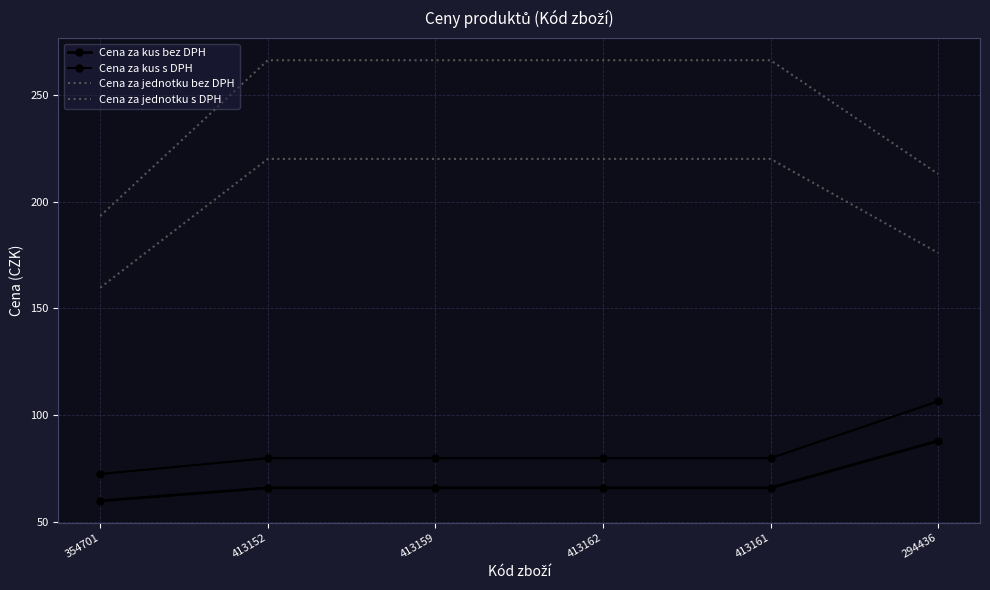

Is this an area chart (filled region under the line)?

No